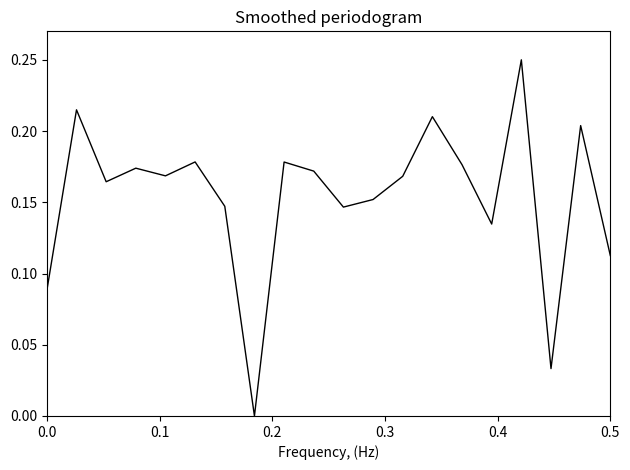

Does the chart display data point markers on the line(s)?

No